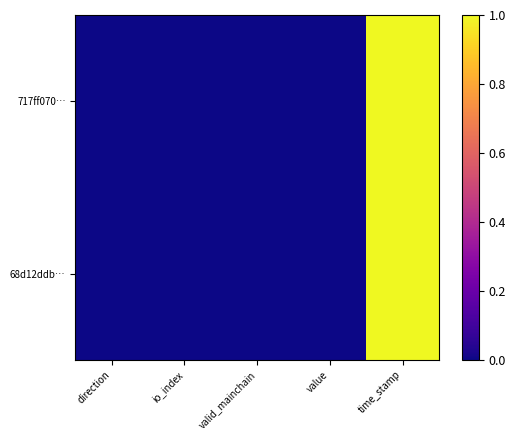

At which category is the sum across all series the highest?

time_stamp